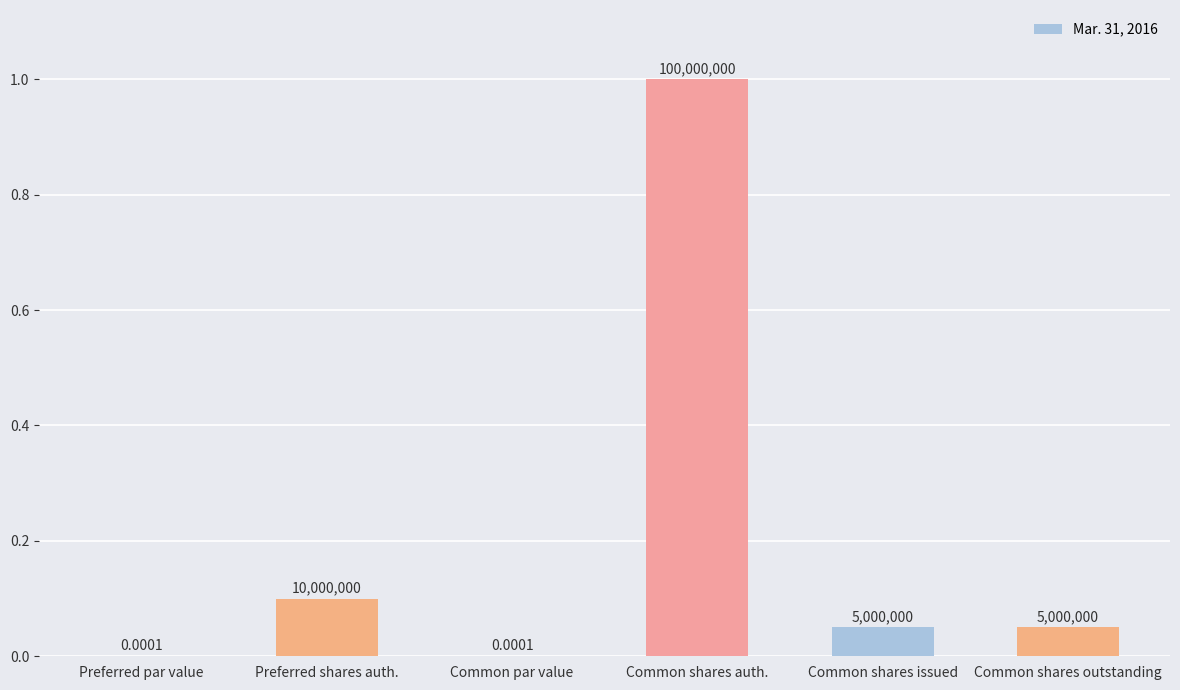

Rank the categories by value from lowest to highest.

Preferred par value, Common par value, Common shares issued, Common shares outstanding, Preferred shares auth., Common shares auth.